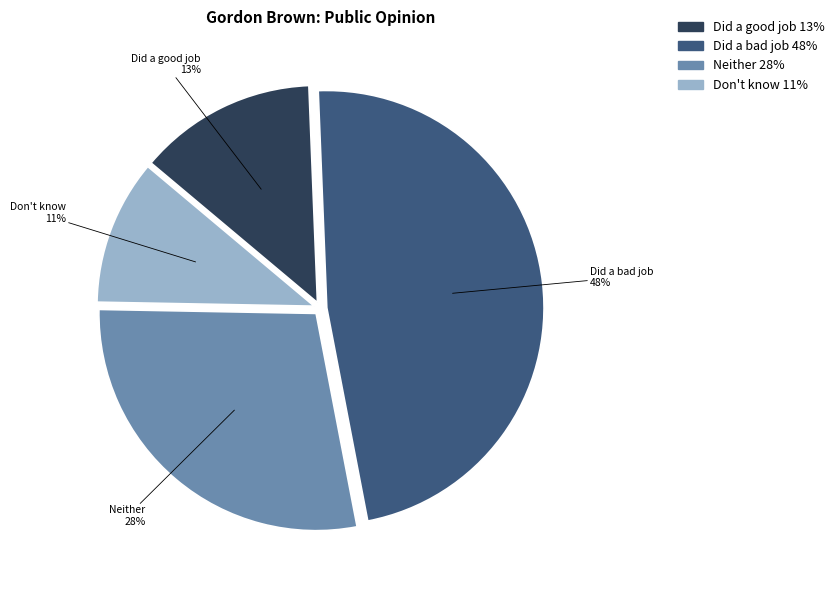

Is there any slice that represents more than half of the pie?

No